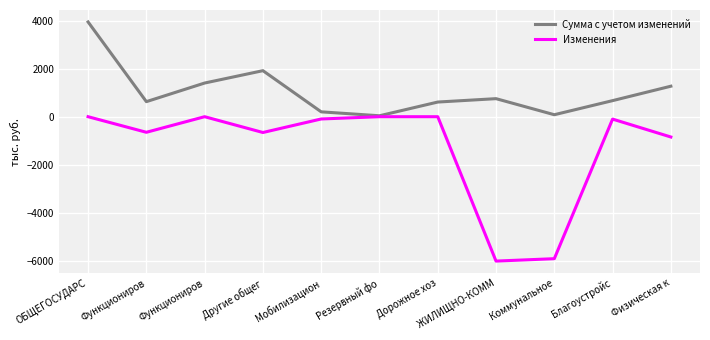

At how many categories does at least one series exceed 3650?

1